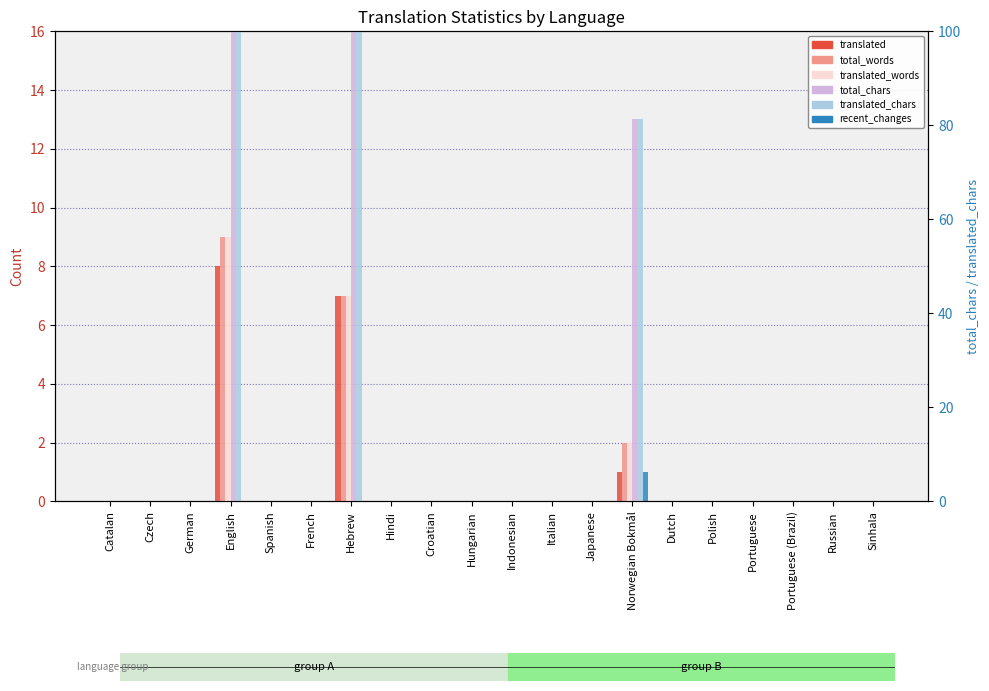

How many categories are shown in the chart?

20